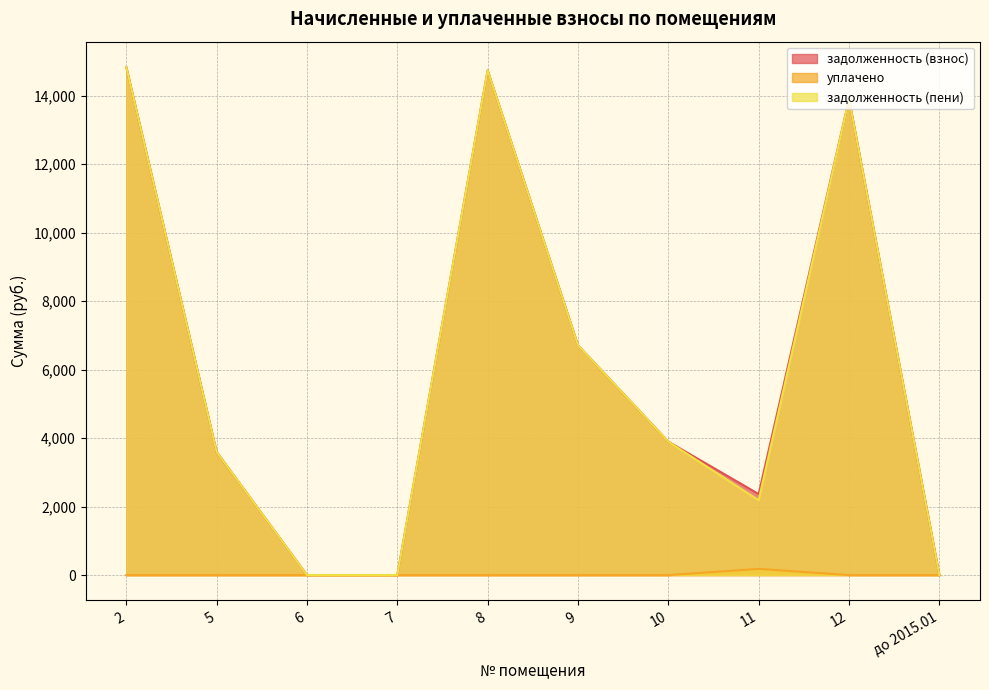

What is the sum of the задолженность (взнос) values at 9 and 10?

10604.8